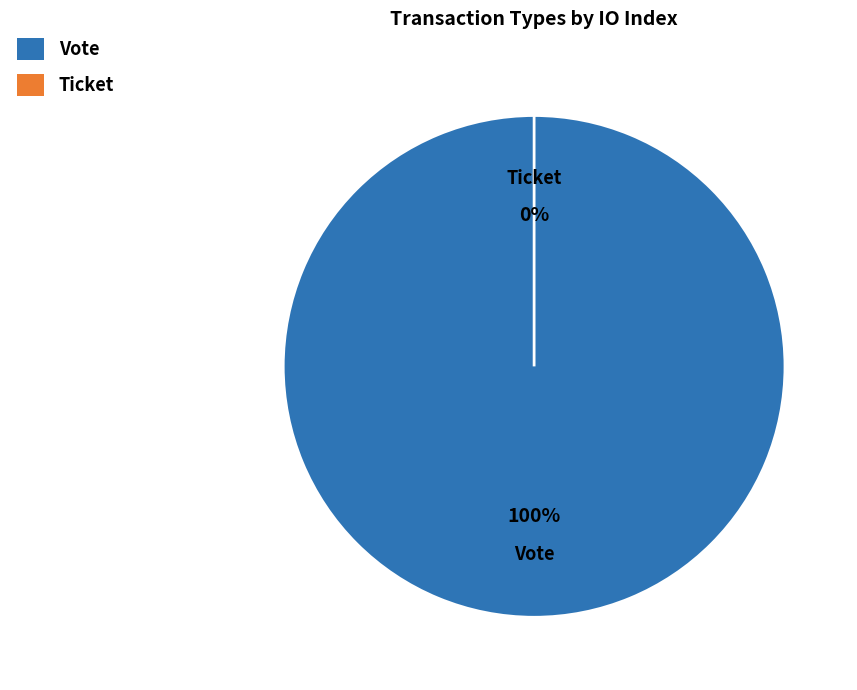

Is it true that Ticket is 0% of the pie?

True